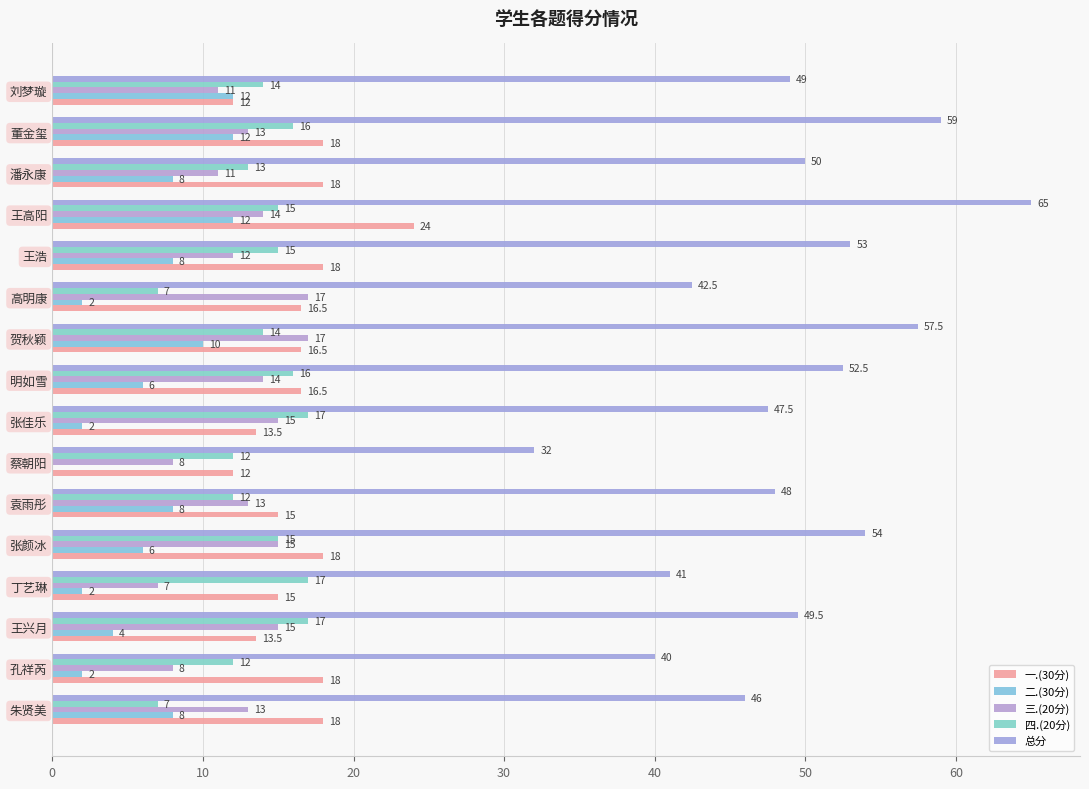

How many positive values does the 二.(30分) series have?

15